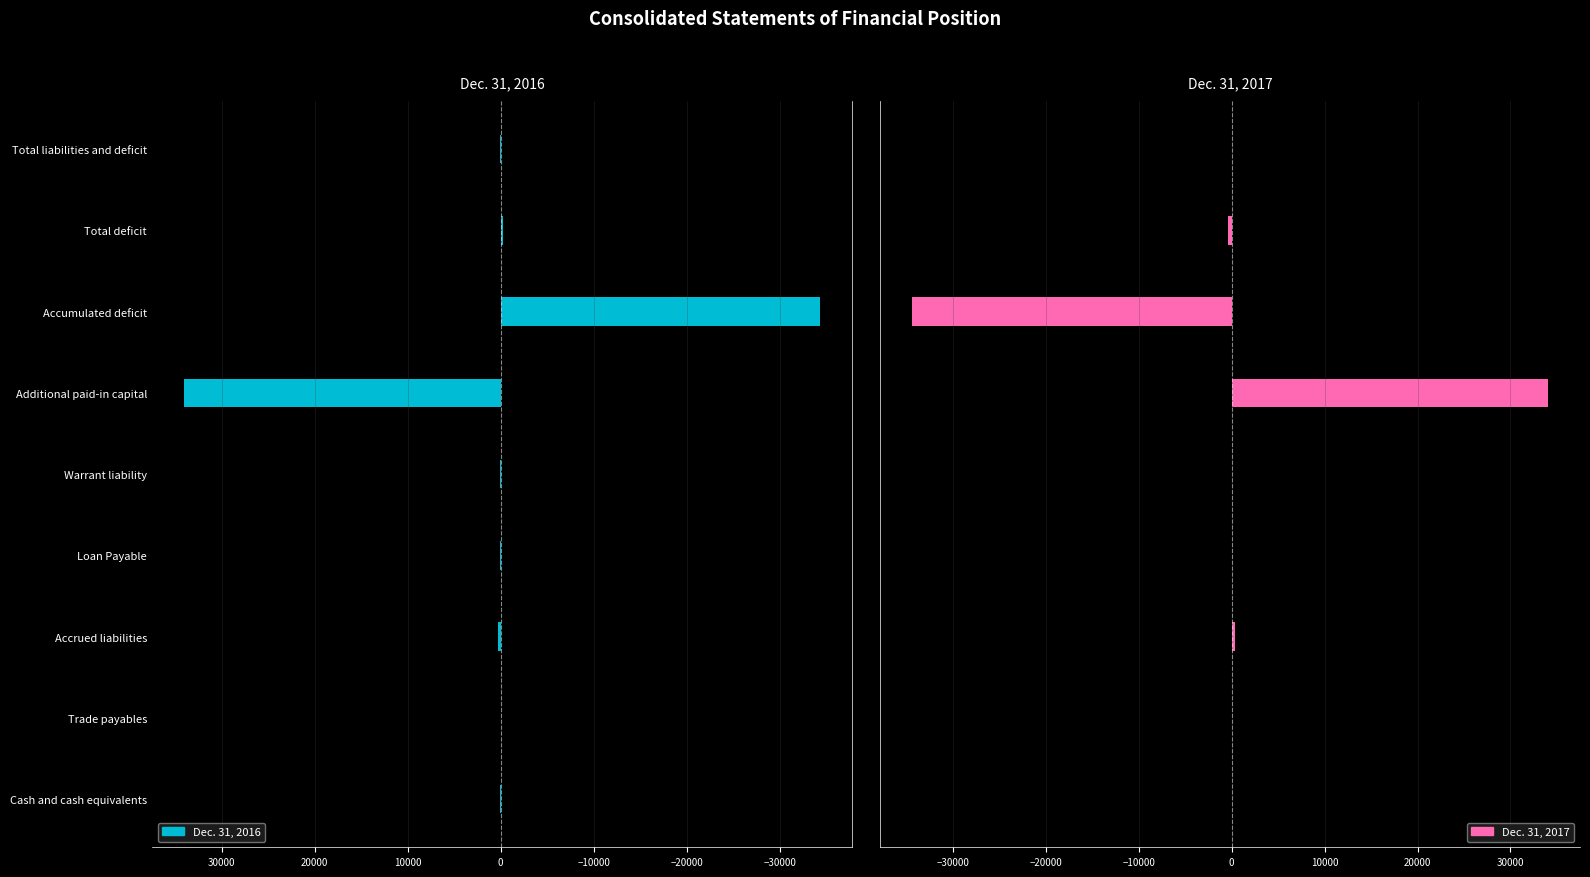

What is the approximate value of Dec. 31, 2016 at Additional paid-in capital, to the nearest 10?

34060